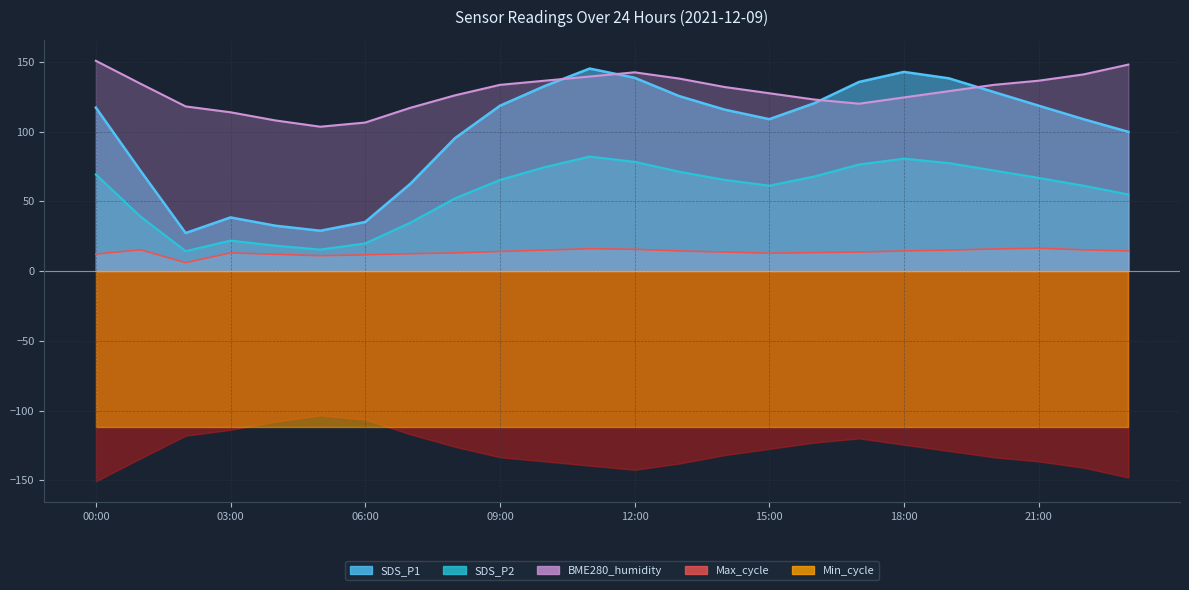

Where is the first local minimum for BME280_humidity?

05:00